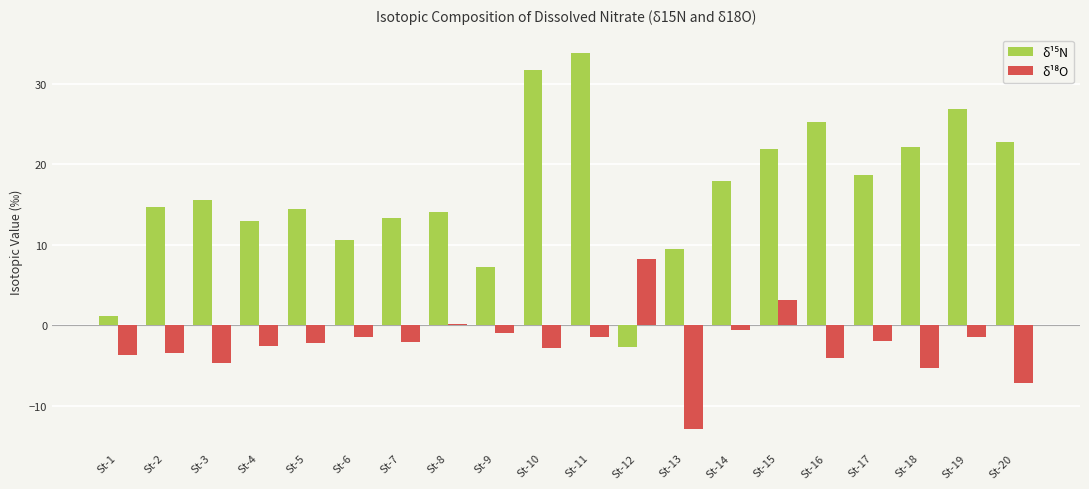

Which label corresponds to the smallest value in the chart?

St-13